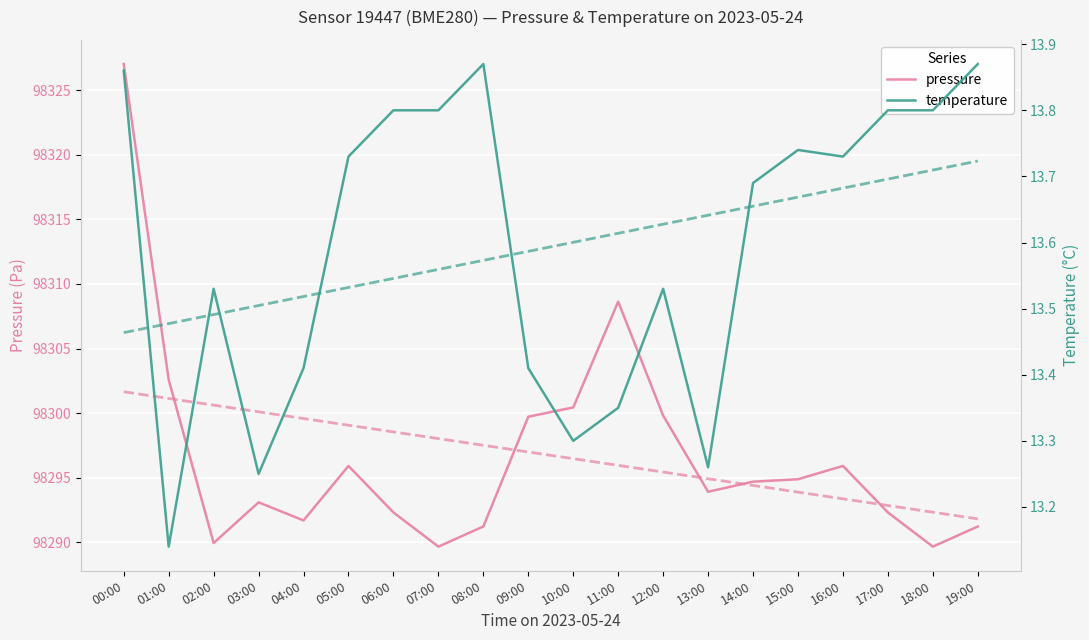

Where does the pressure series first go above 98294?

00:00